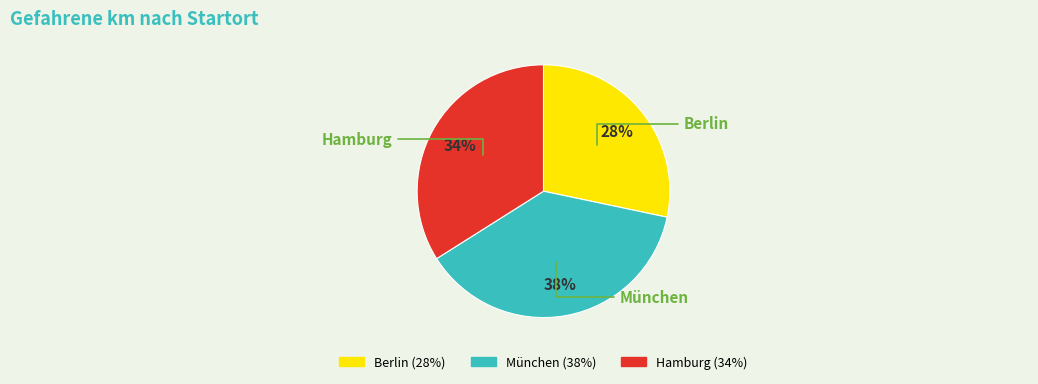

To the nearest percent, what is the difference between the Hamburg and Berlin slice percentages?

6%